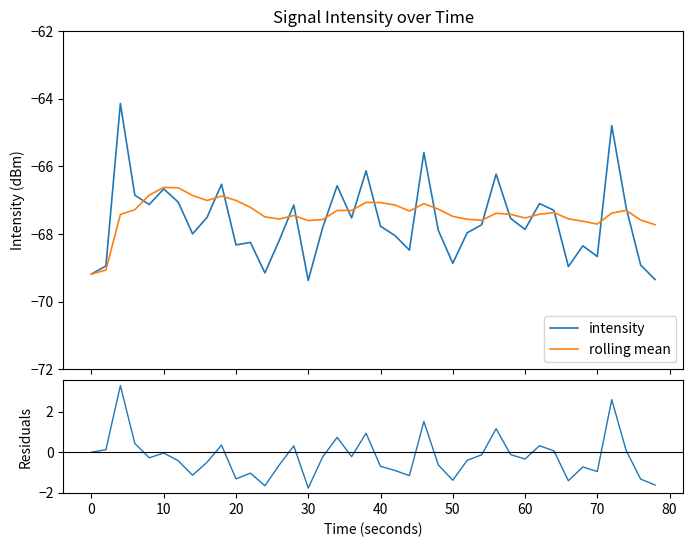

What is the minimum value for intensity?

-69.4